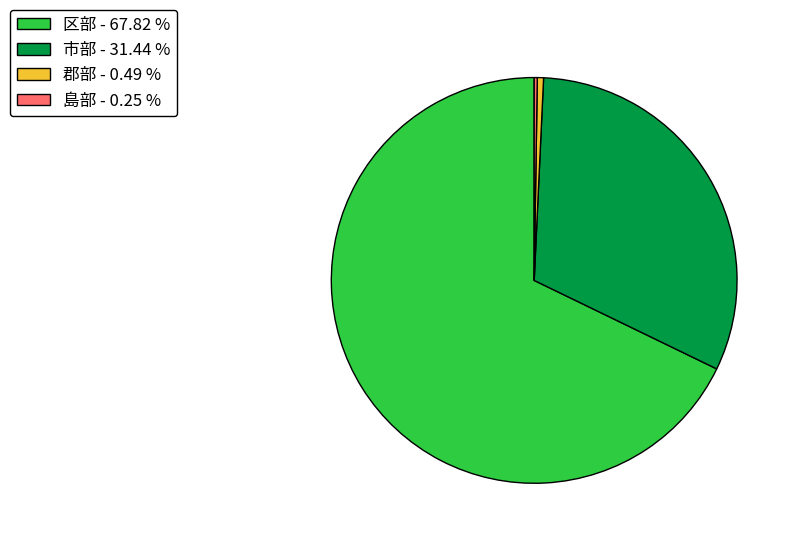

Approximately how many times larger is the value at 市部 compared to 区部?

0.5